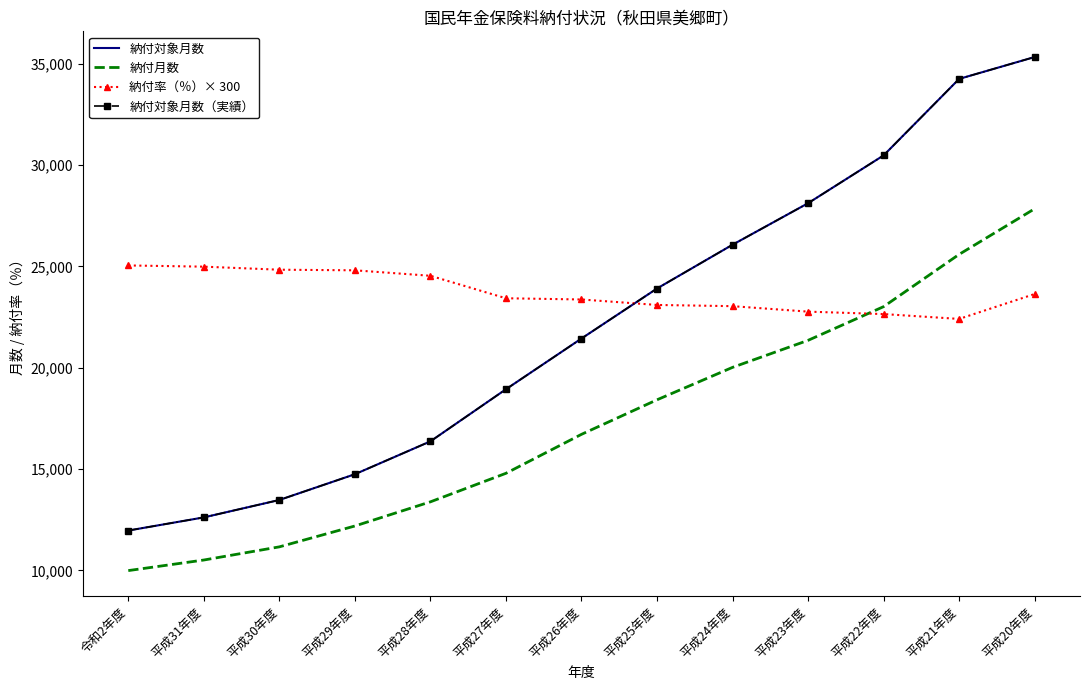

Which has a higher value, 平成26年度 or 平成23年度?

平成23年度